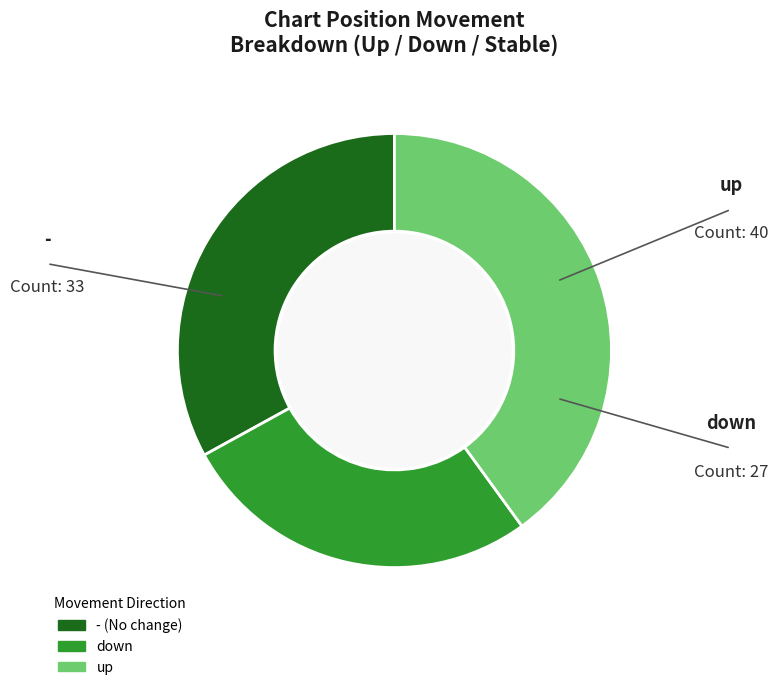

Is there any slice that represents more than half of the pie?

No